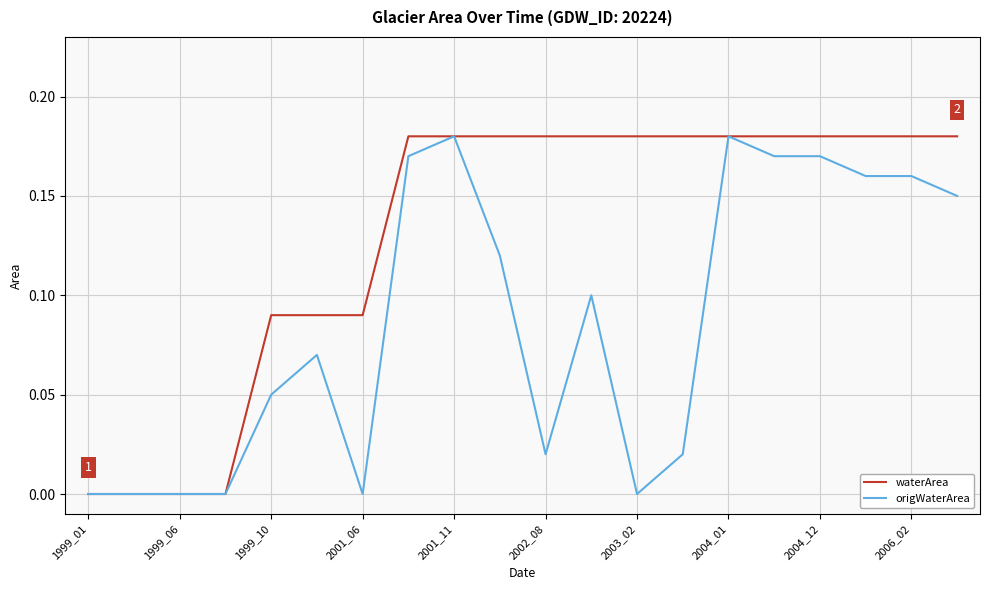

Which series has the largest total across all categories?

waterArea